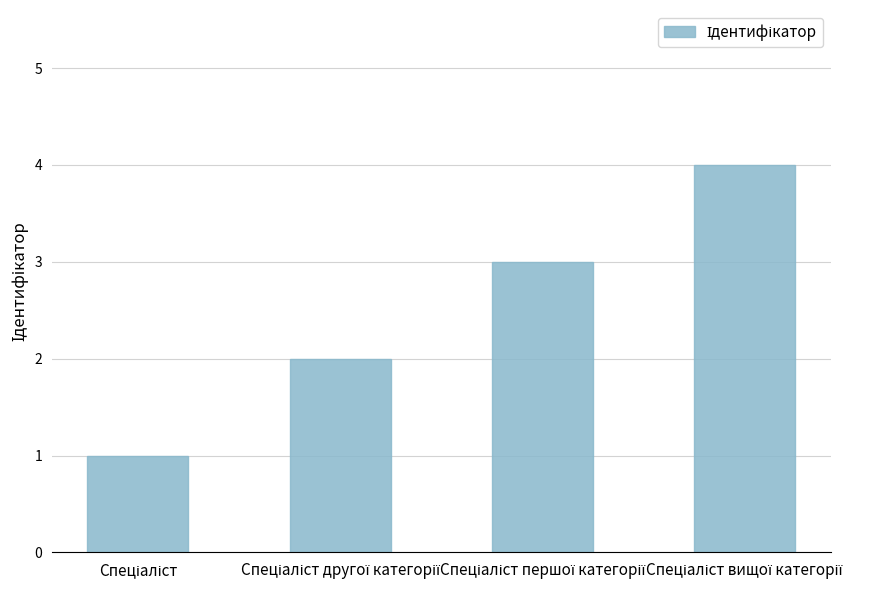

Reading right to left, what are all the values shown in this chart?

4	3	2	1